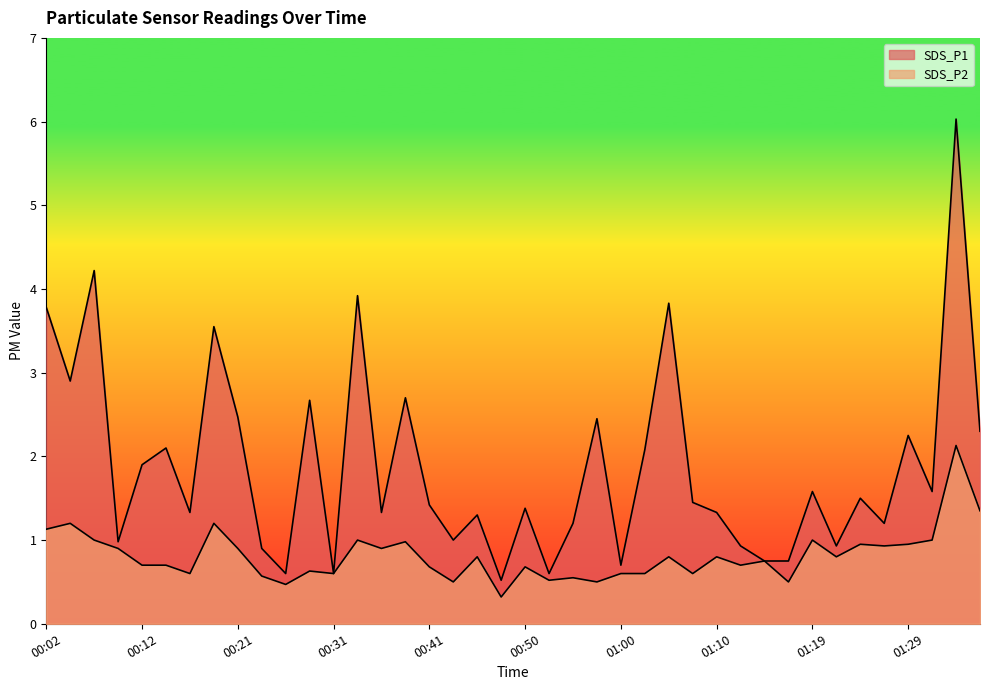

True or false: SDS_P1 and SDS_P2 cross at least once.

False